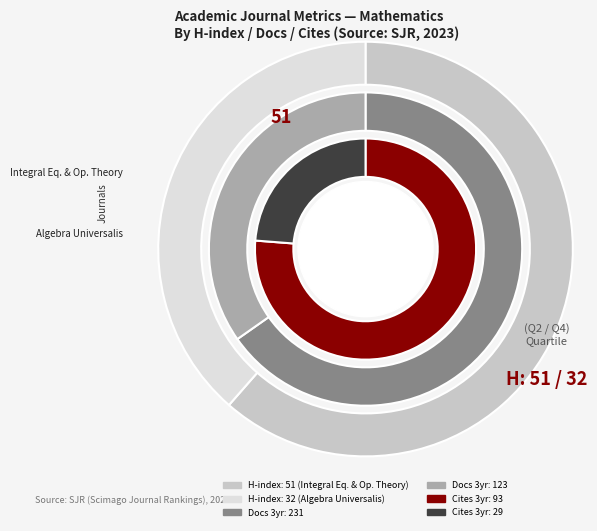

Is there any slice that represents more than half of the pie?

Yes